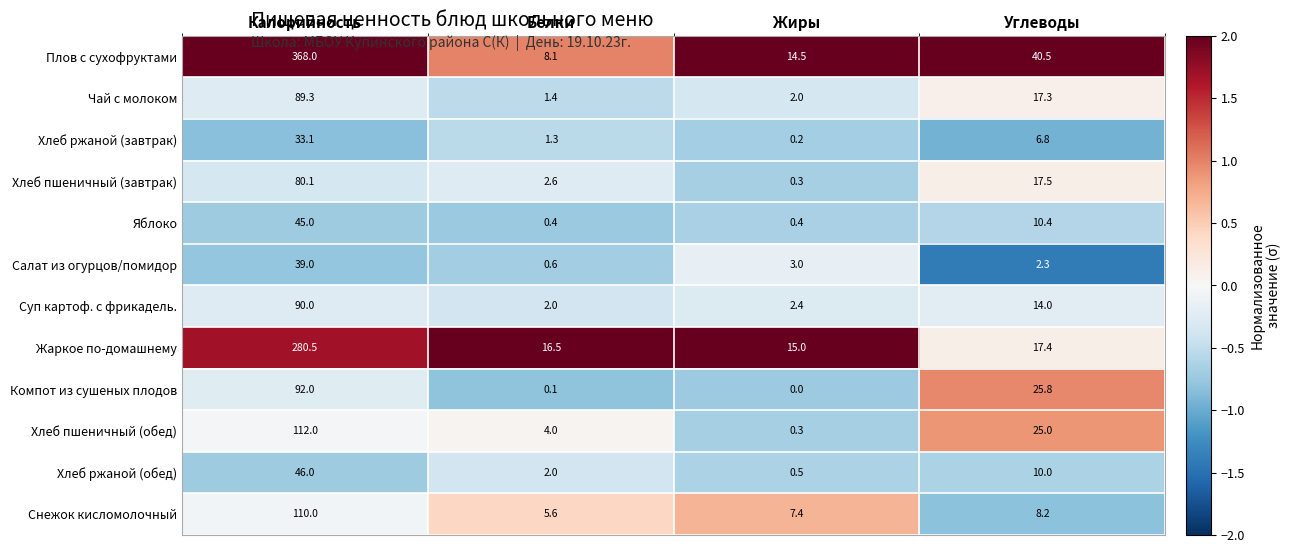

Which series changed the most between Белки and Углеводы?

Плов с сухофруктами